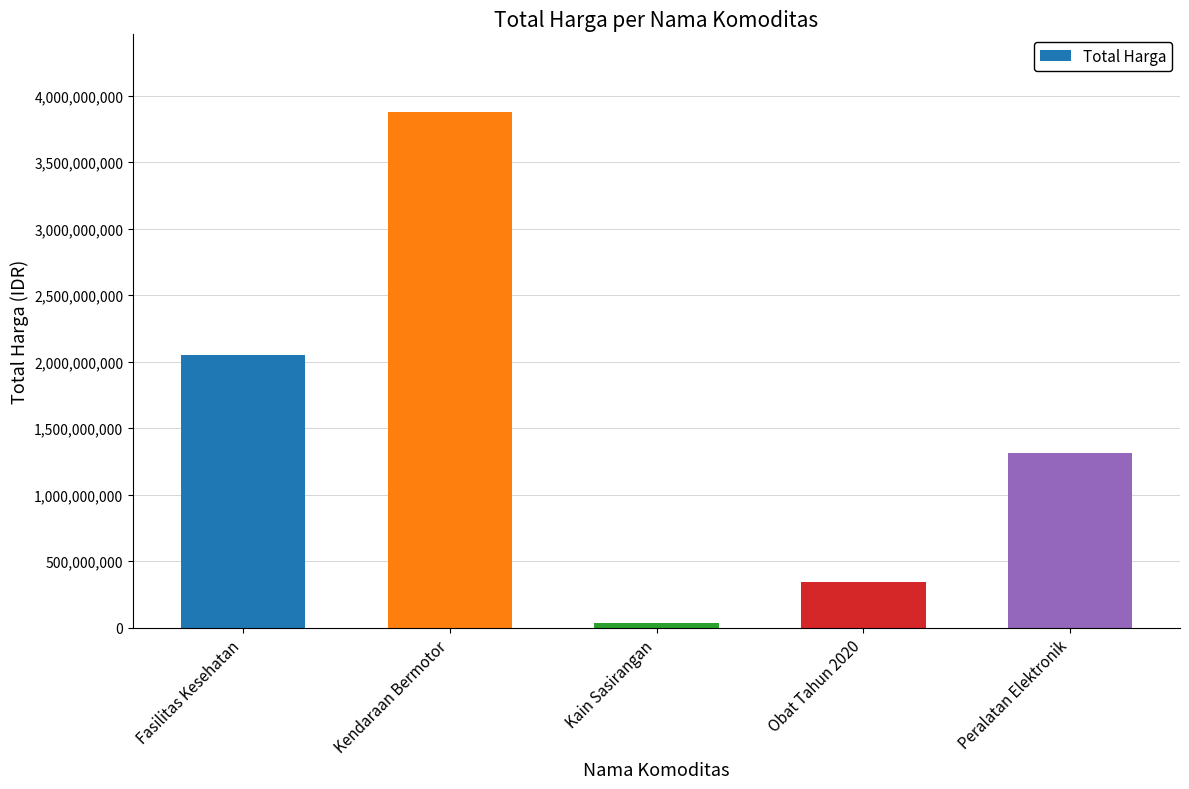

Reading left to right, list all the values displayed in this chart.

2053267815	3878564100	38075000	344340840	1311271800